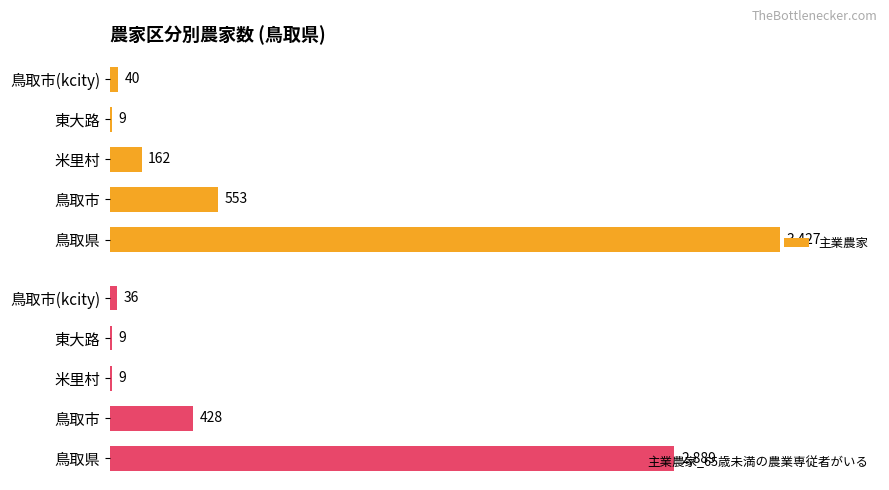

At which label is 主業農家 closest to 1718?

鳥取市